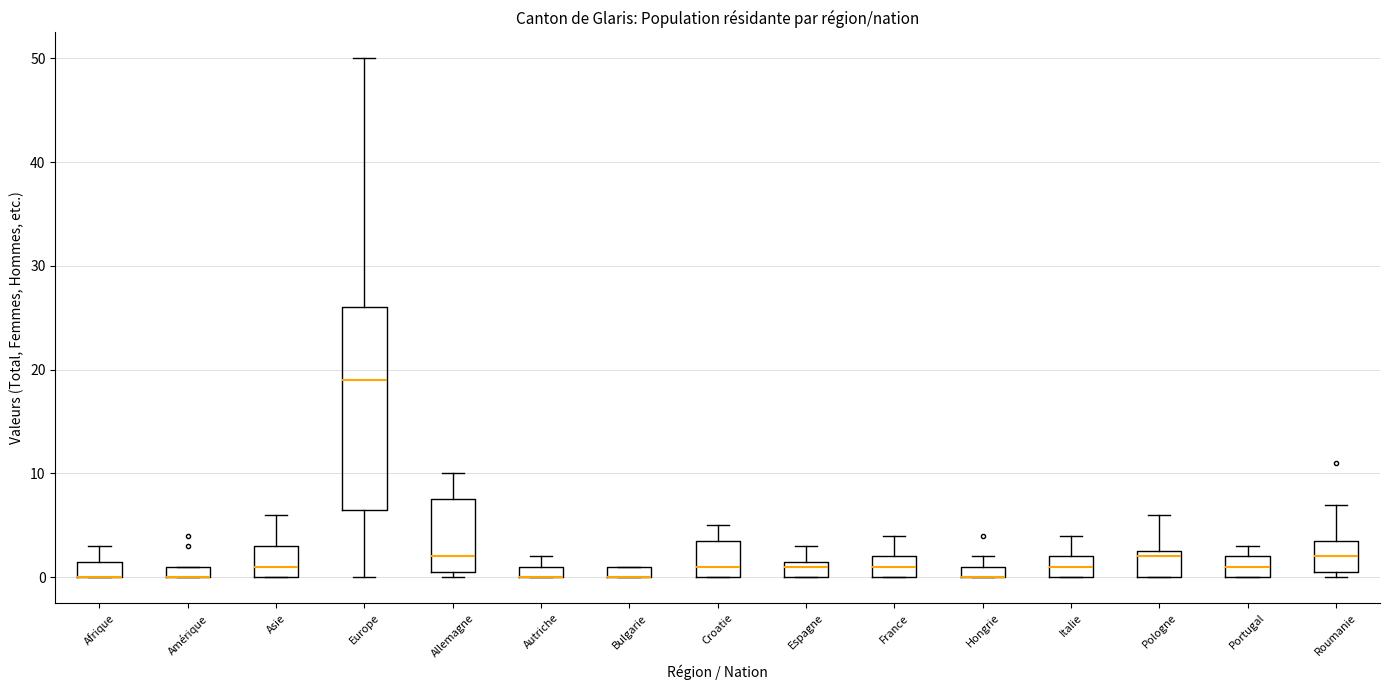

Comparing the boxes themselves (not the whiskers), which one is the tallest?

Europe